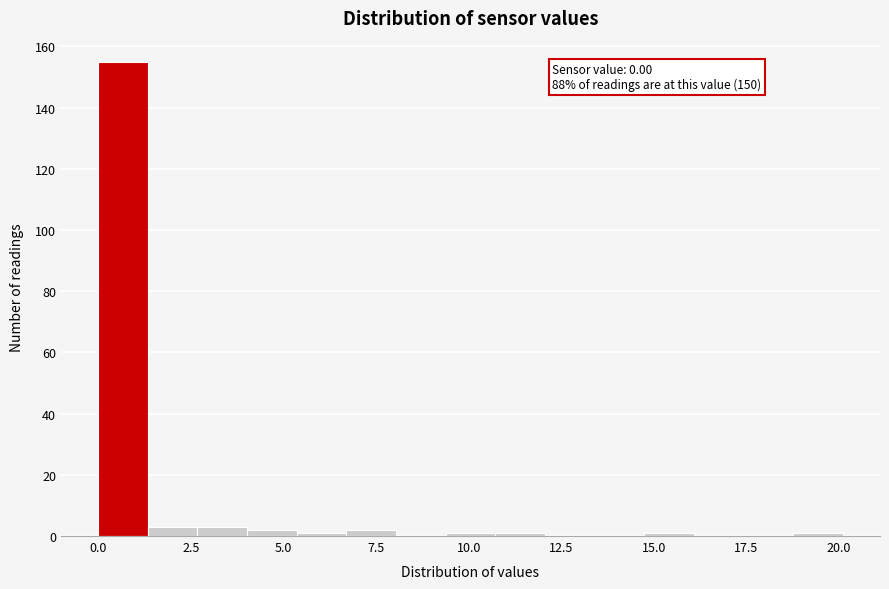

Read against the x-axis, roughly where is the centre of the tallest bar?

0.5